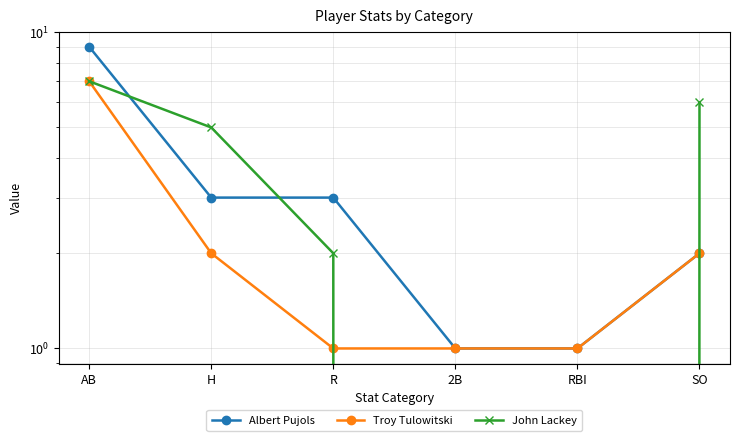

The value of Troy Tulowitski at RBI is 1. True or false?

True